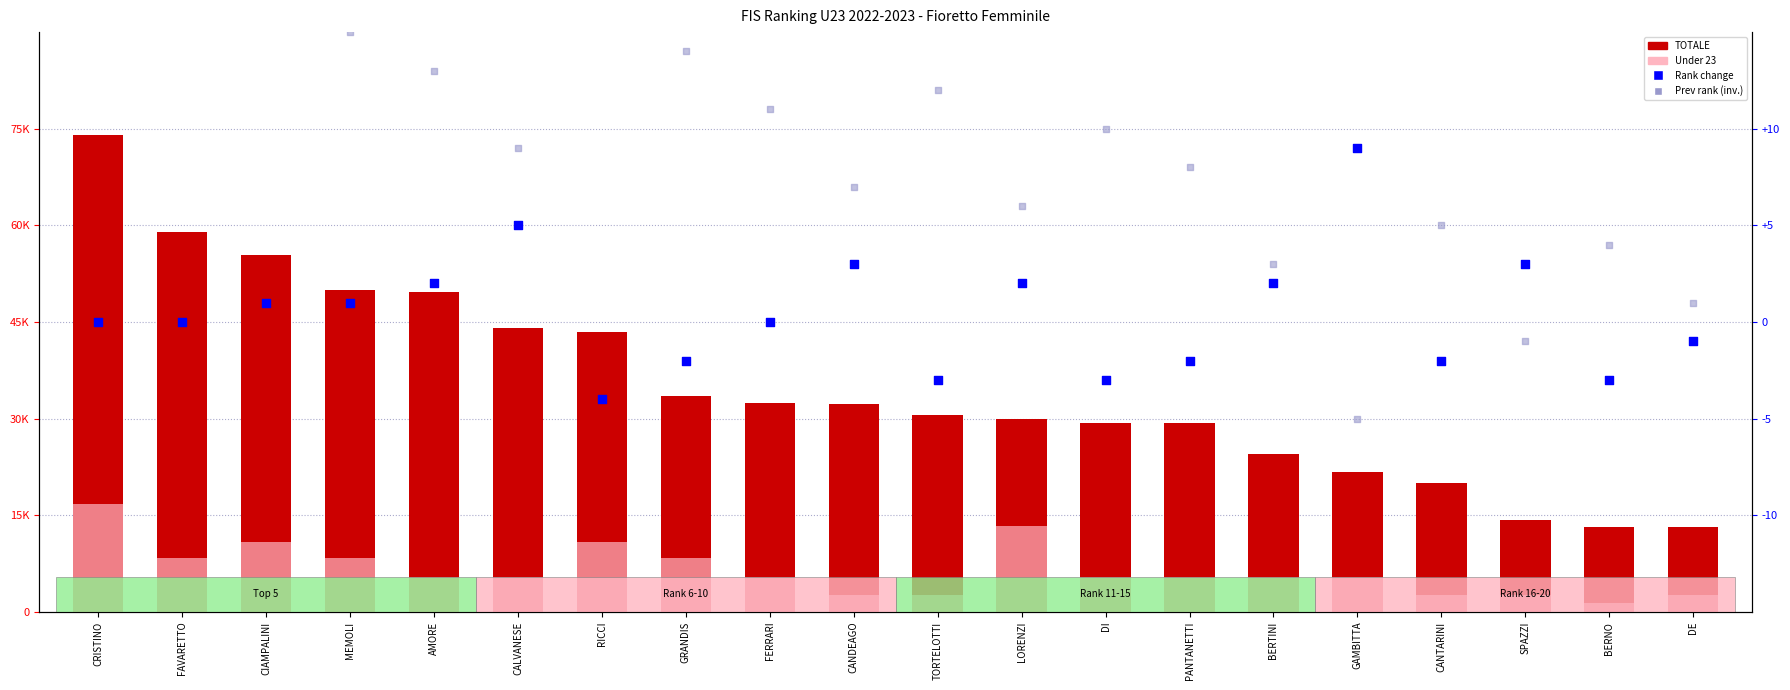

Which series has the widest spread of Y values?

TOTALE